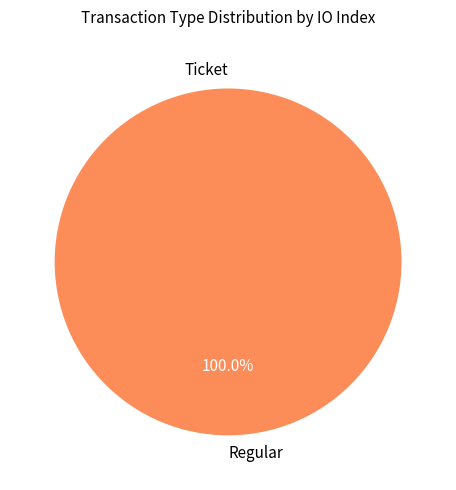

Count the number of slices in the pie.

2